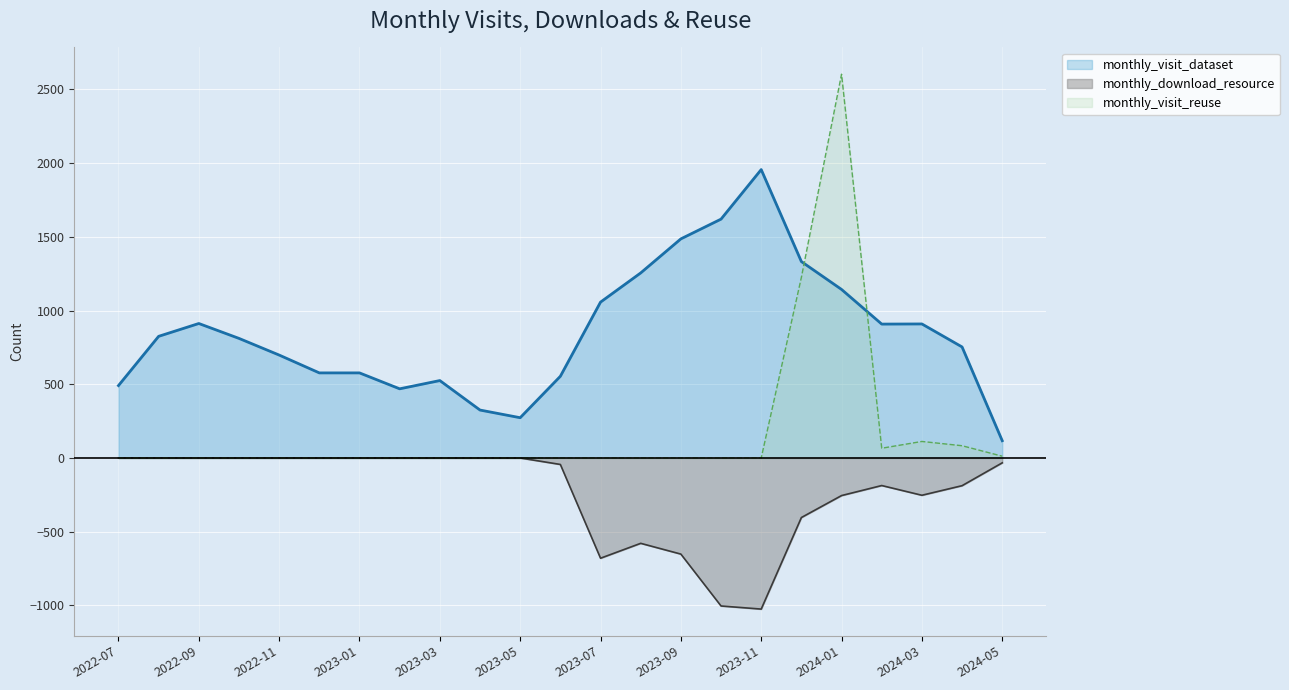

Reading left to right, list all the values displayed in this chart.

monthly_visit_dataset: 491	825	912	811	698	577	577	469	525	325	273	554	1057	1255	1486	1620	1956	1332	1143	908	909	753	117
monthly_download_resource: 0	0	0	0	0	0	0	0	0	0	0	-44	-680	-579	-652	-1004	-1025	-404	-255	-187	-253	-188	-33
monthly_visit_reuse: 0	0	0	0	0	0	0	0	0	0	0	0	0	0	0	0	0	1225	2603	66	112	83	12